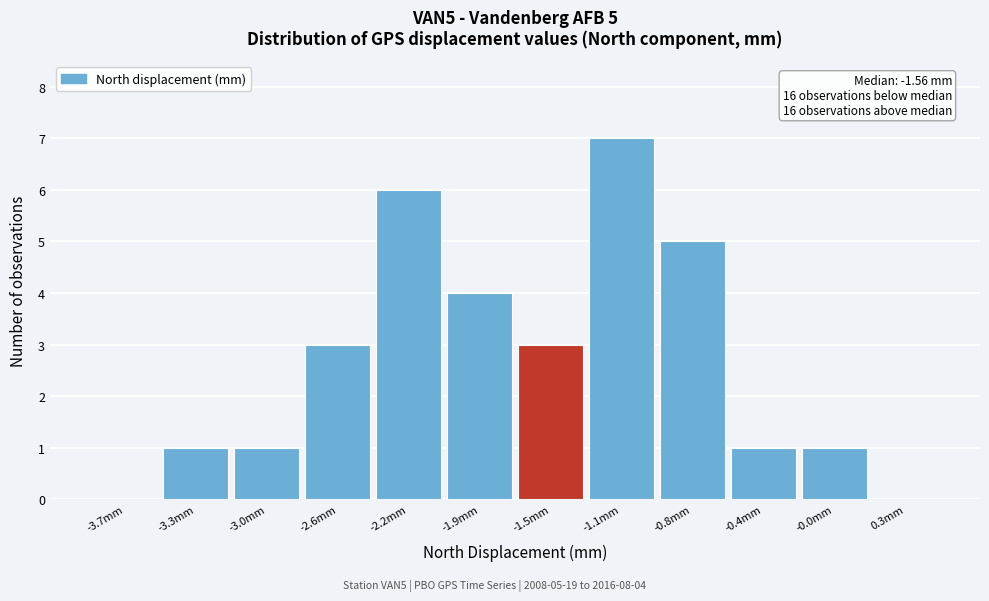

Over which range of the x-axis is the bar tallest?

-1.30 to -0.95